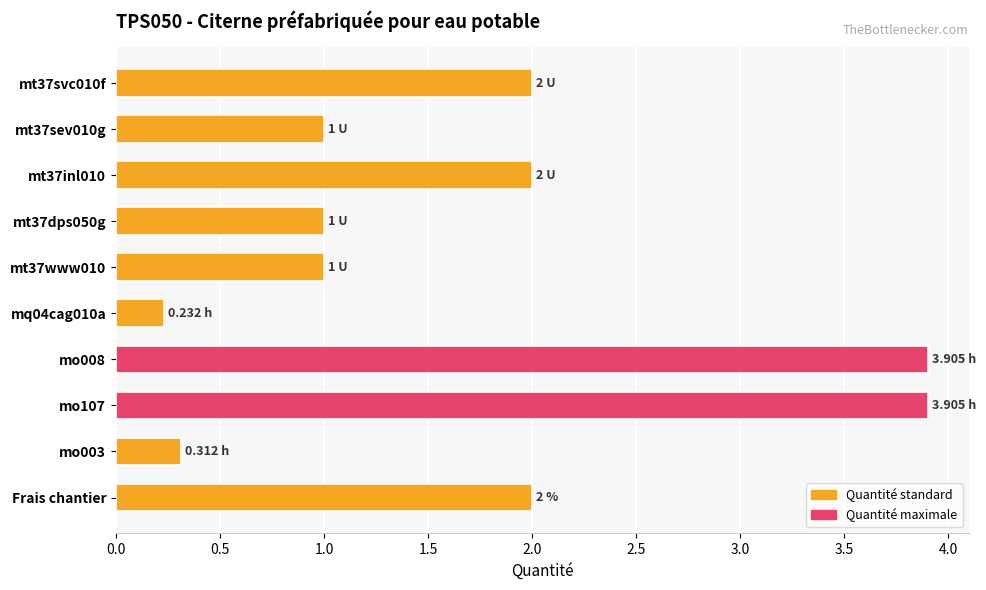

Between mo008 and mt37inl010, which is larger?

mo008